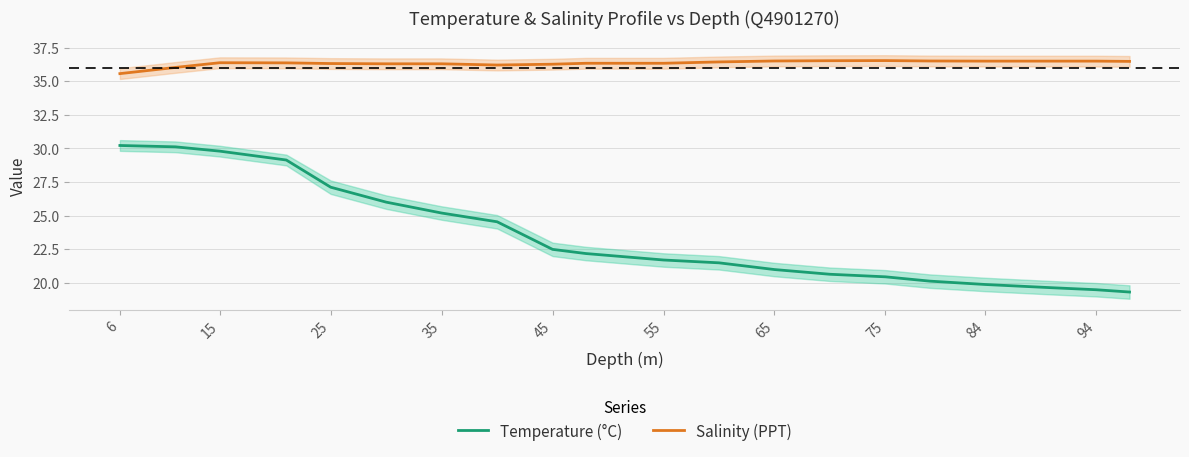

What is the minimum value for Salinity (PPT)?

35.6